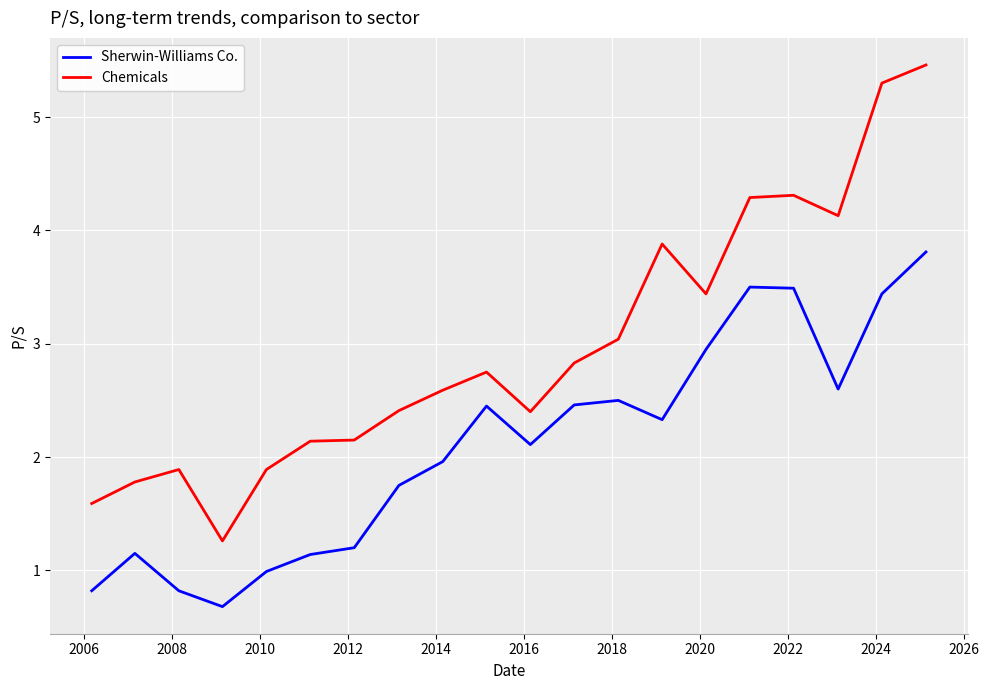

List the series in order of their peak value, lowest first.

Sherwin-Williams Co., Chemicals